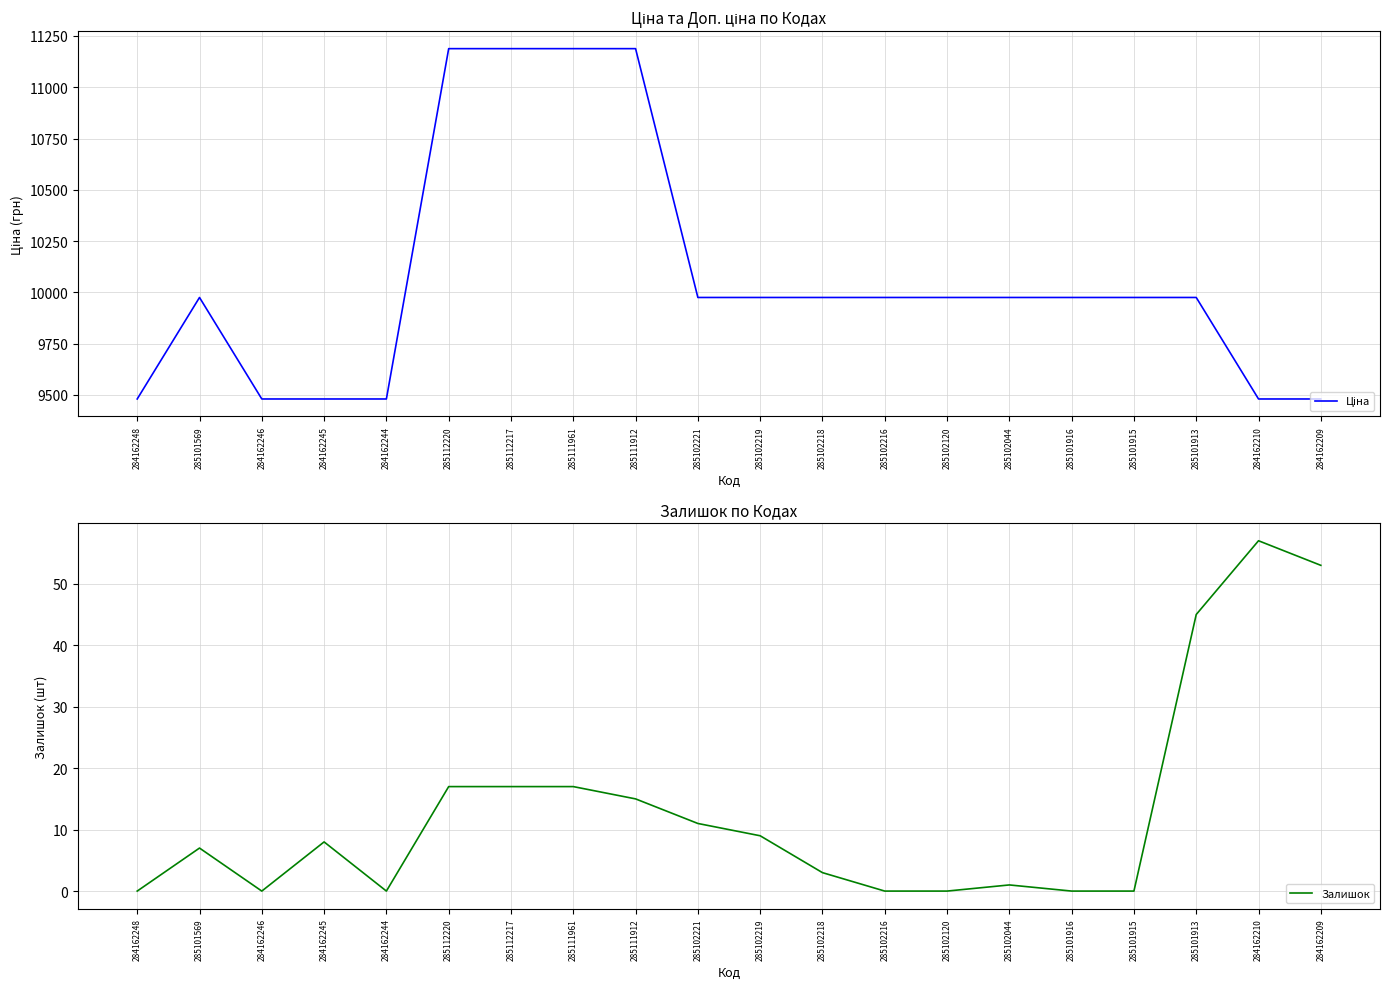

Which series has the largest range (max minus min)?

Ціна